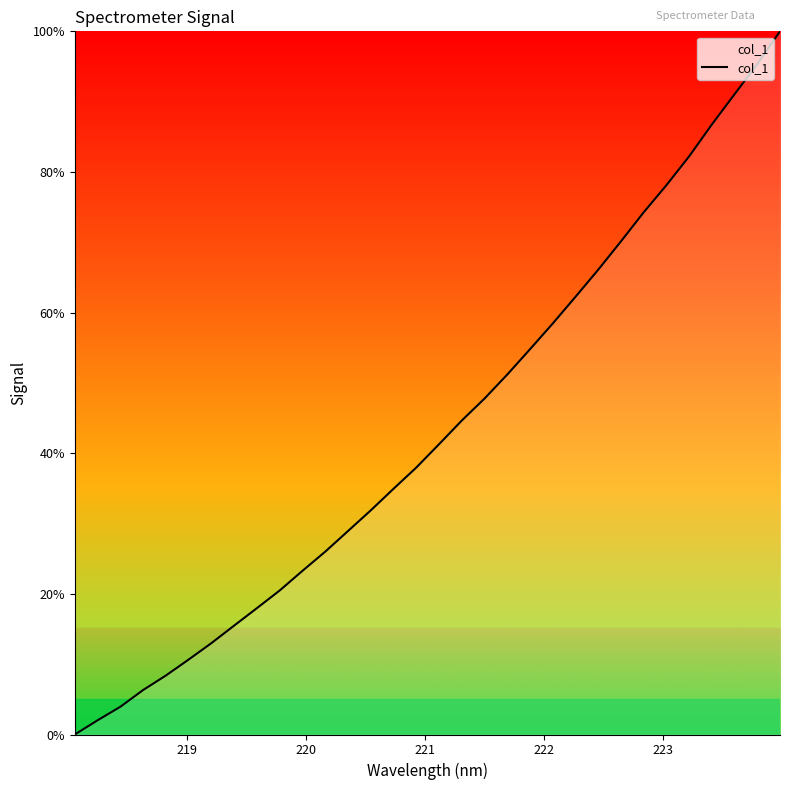

Count the number of data series in this chart.

1